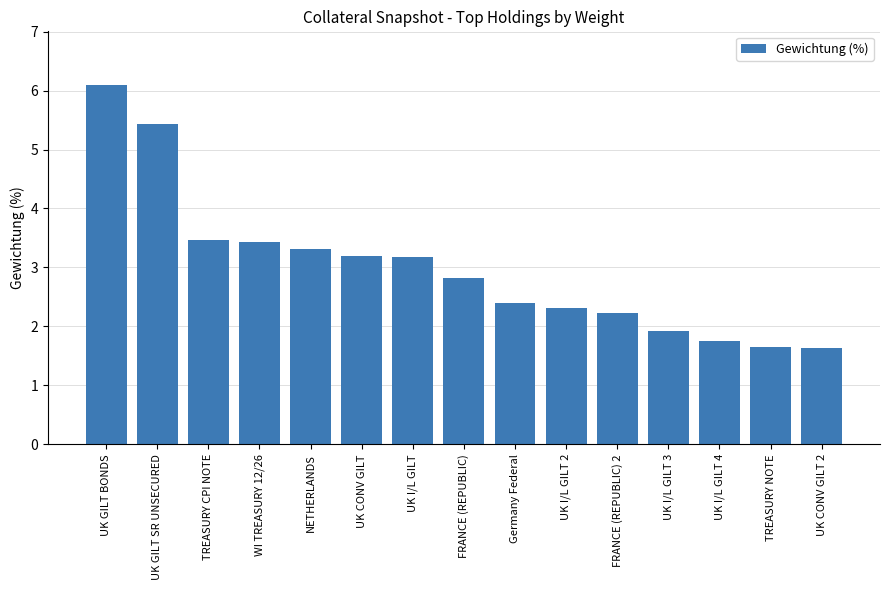

What is the change in value from UK I/L GILT to FRANCE (REPUBLIC)?

-0.4